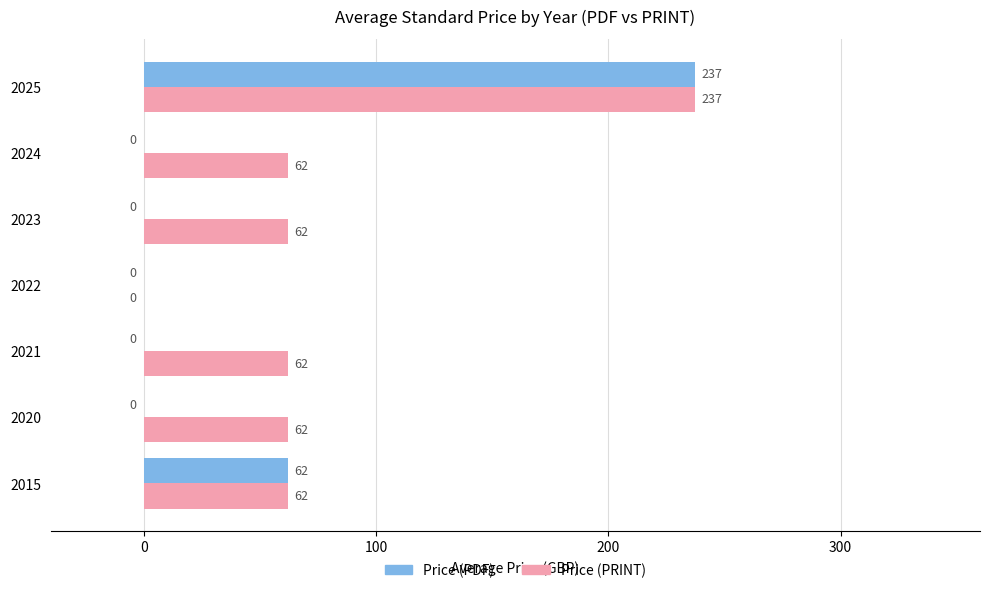

Which label corresponds to the largest value in the chart?

2025